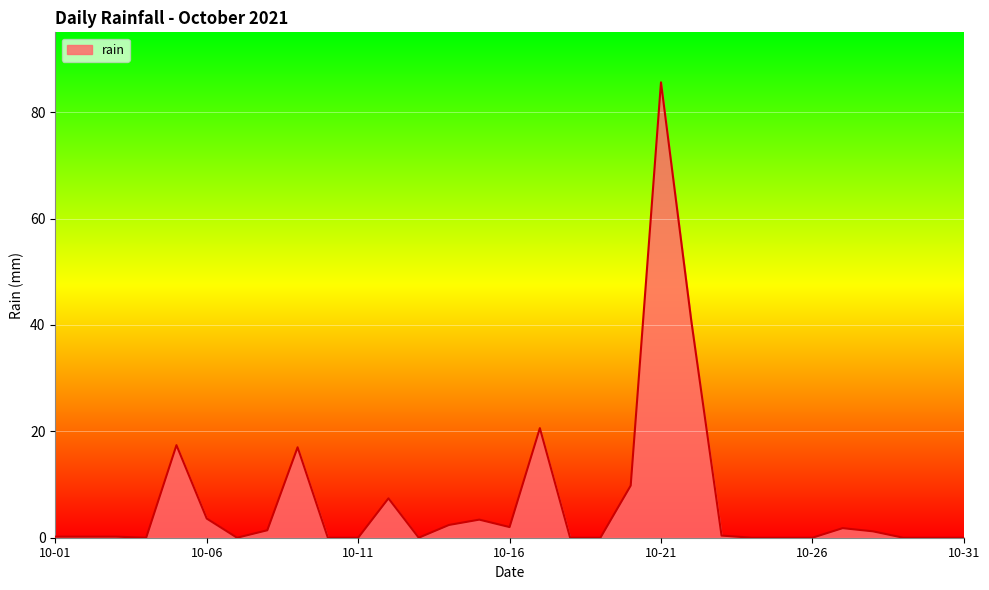

What is the maximum value shown in the chart?

85.6